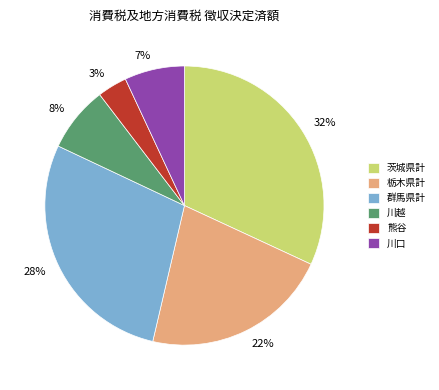

Do 栃木県計 and 川口 together represent more than half of the pie?

No